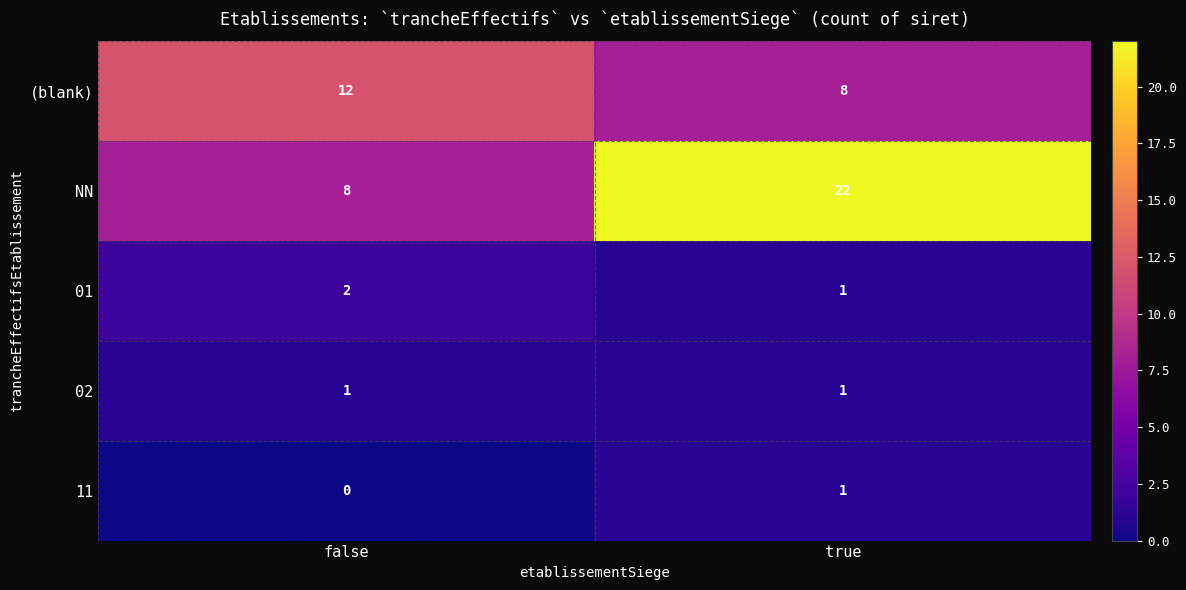

What is the spread (max minus min) of values at true?

21